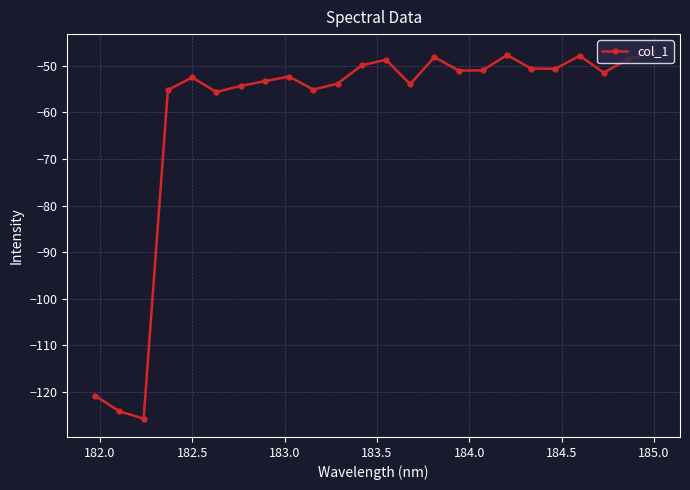

What is the average value?

-60.4